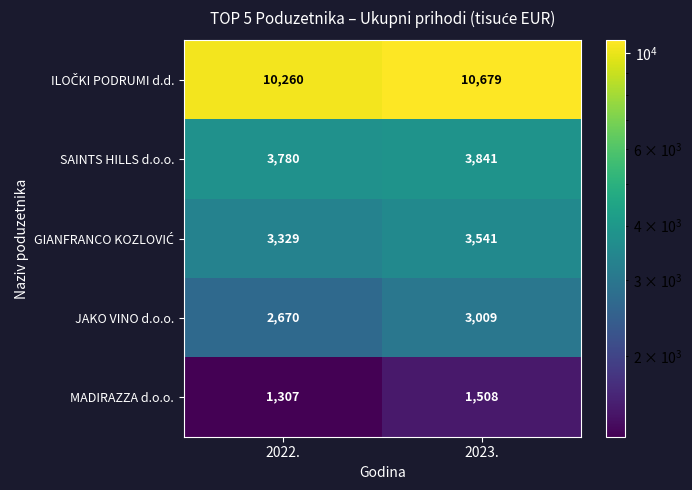

What is the total value across all series at 2022.?

21346